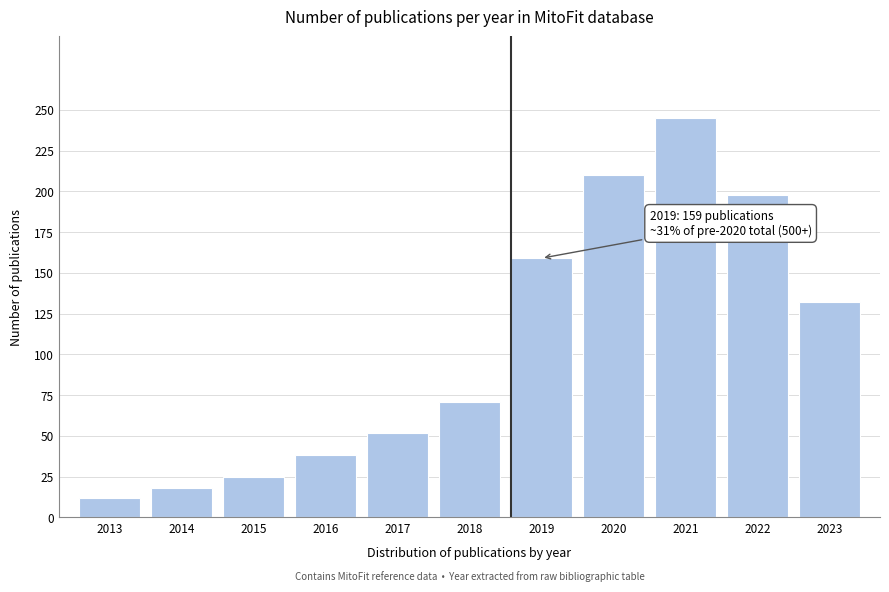

Reading right to left, transcribe all the data shown in this chart.

132	198	245	210	159	71	52	38	25	18	12